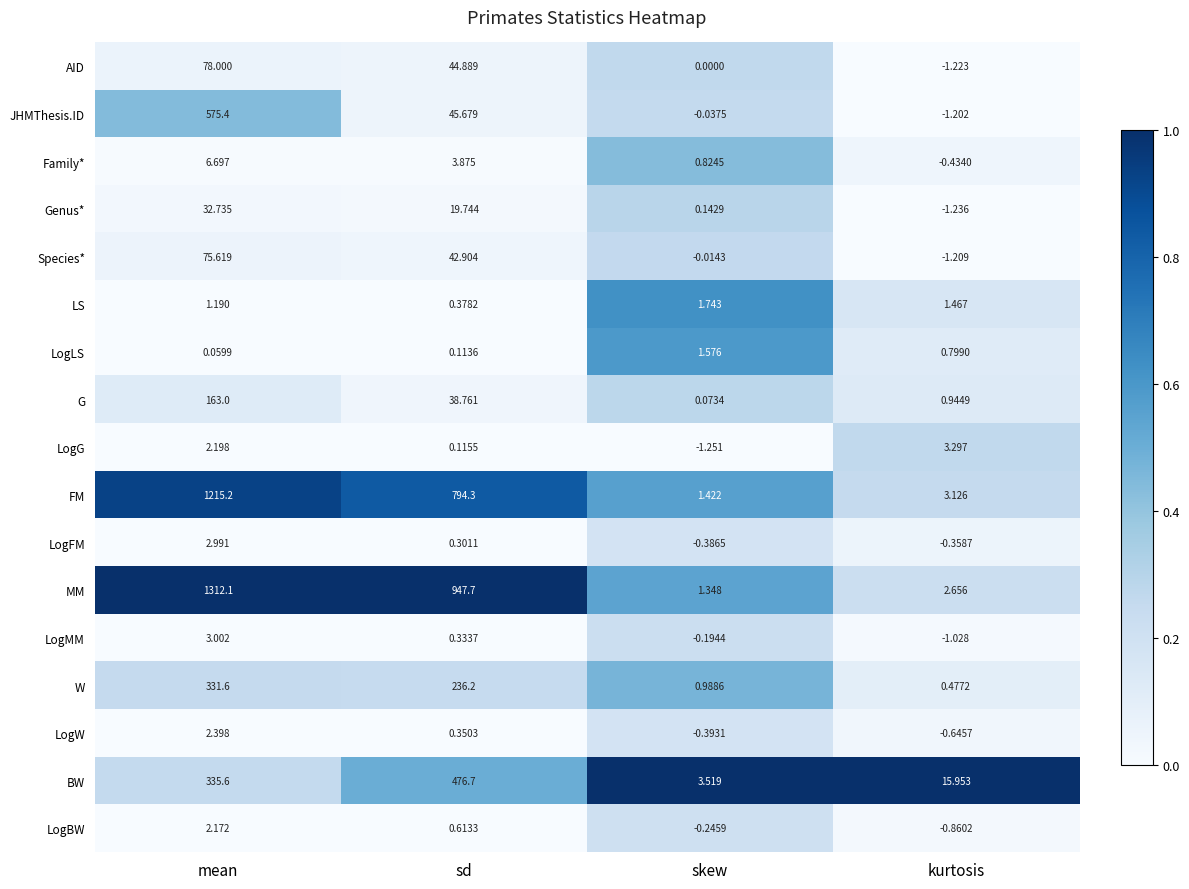

Rank the series at sd from lowest to highest value.

LogLS, LogG, LogFM, LogMM, LogW, LS, LogBW, Family*, Genus*, G, Species*, AID, JHMThesis.ID, W, BW, FM, MM